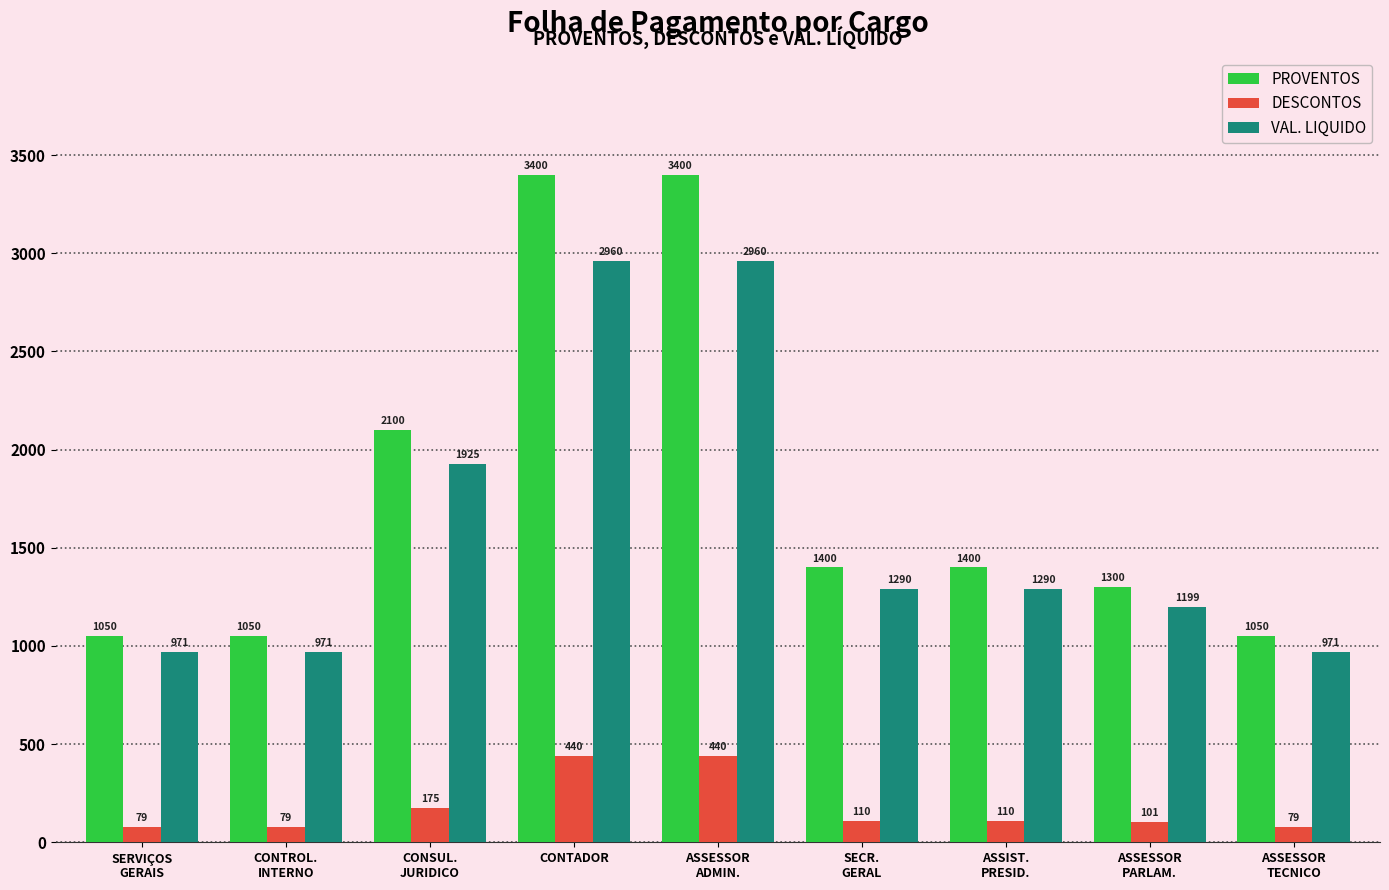

What is the highest value of the DESCONTOS series?

439.9